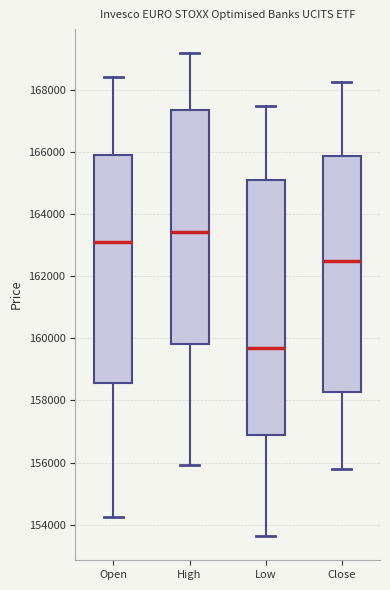

Where is the upper edge of the box for Open on the y-axis? The values are not printed on the chart, so give them approximately, as read against the axis.

166000